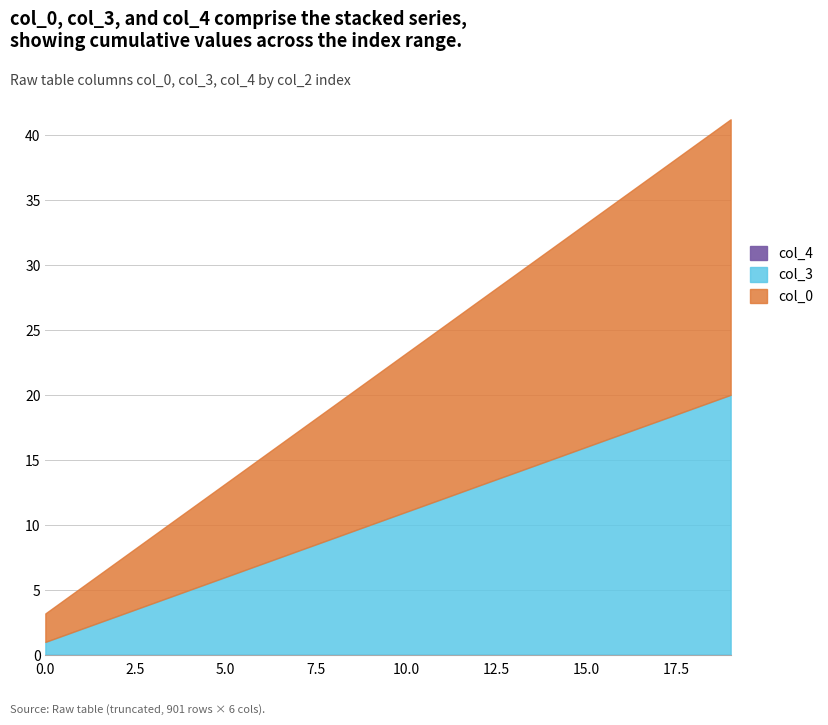

What are all the series names shown in the legend?

col_0, col_3, col_4